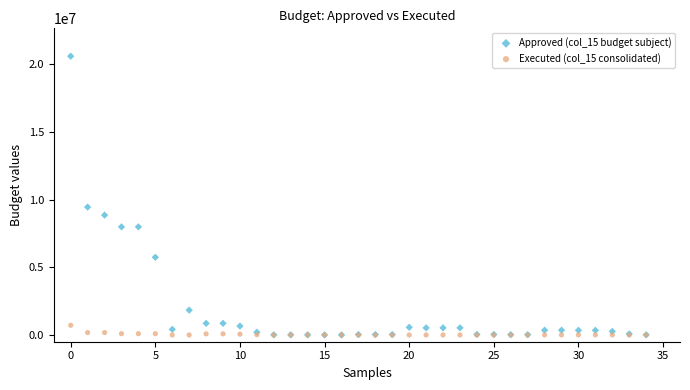

Which series has the largest Y range (max minus min)?

Approved (col_15 budget subject)